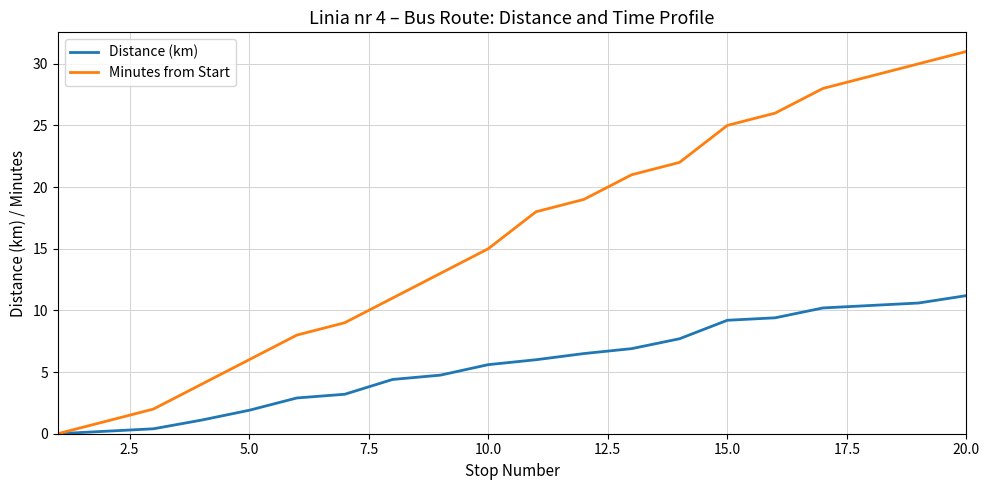

How many values in the Distance (km) series are below 6?

10